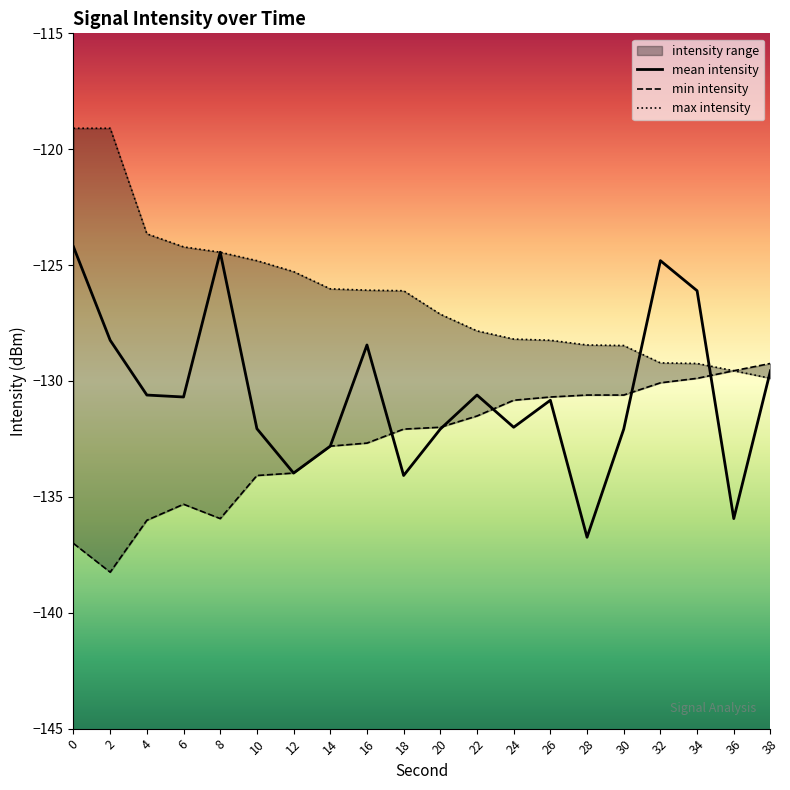

What is the lowest value of the mean intensity series?

-136.7